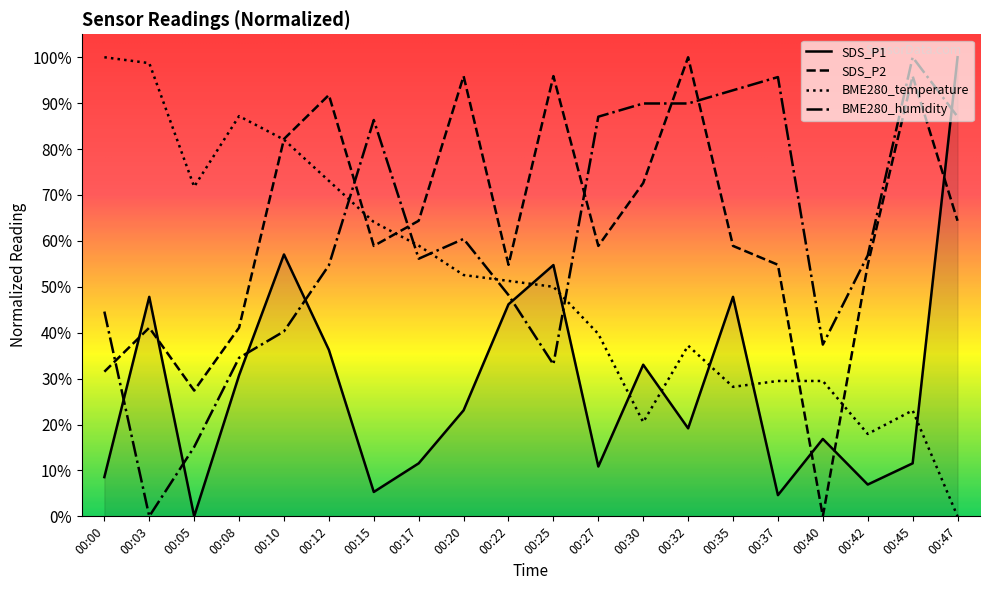

Where is the first local maximum for BME280_humidity?

00:15